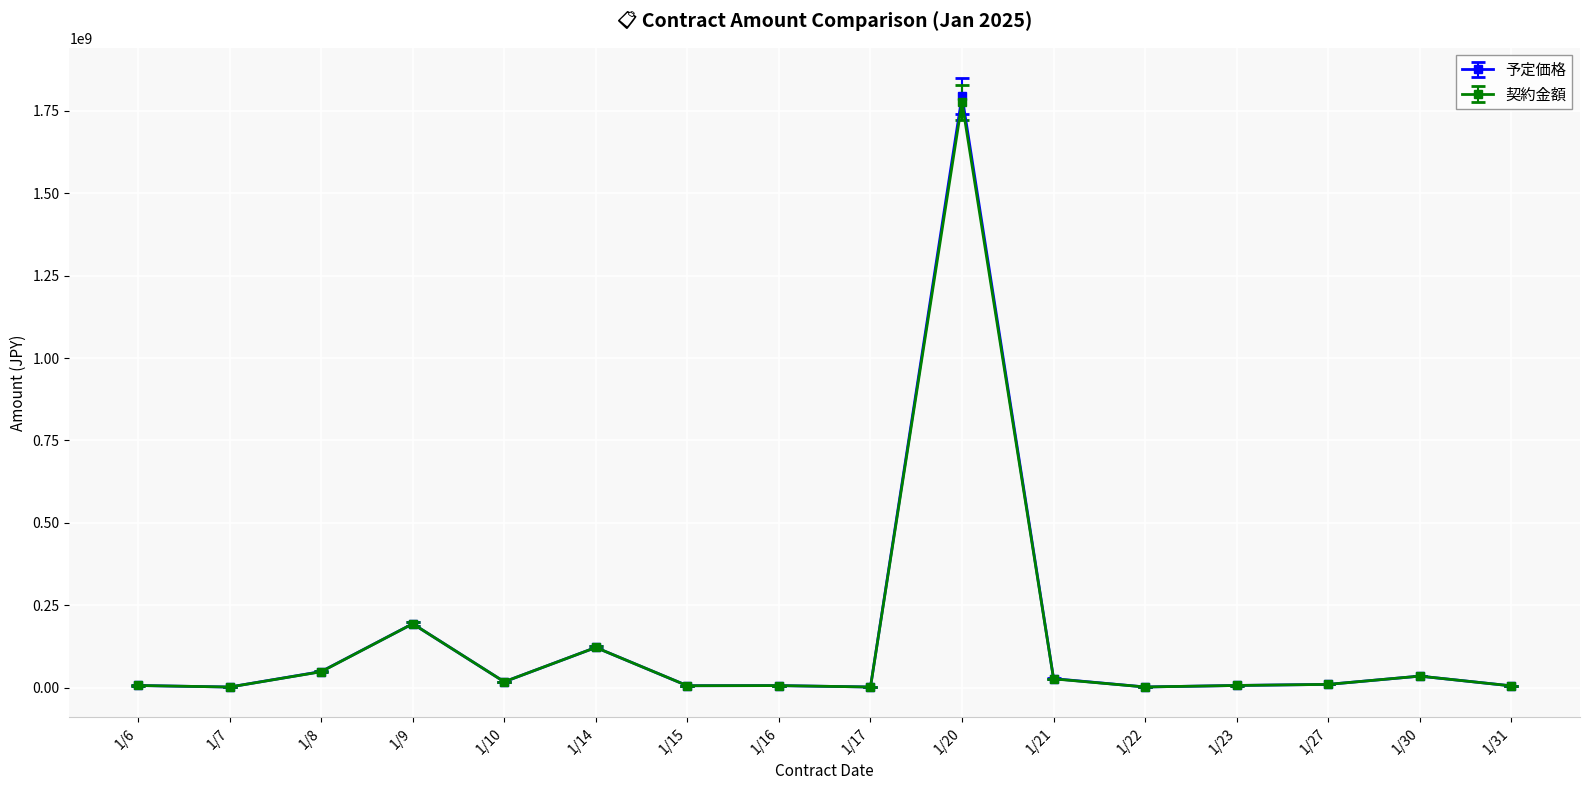

Which series has the widest spread of values?

予定価格